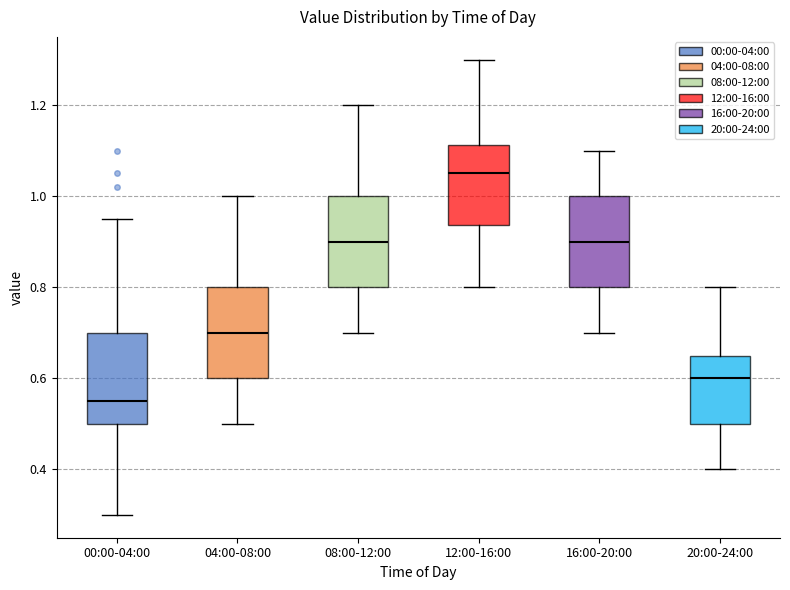

Which box's median line is the highest?

12:00-16:00